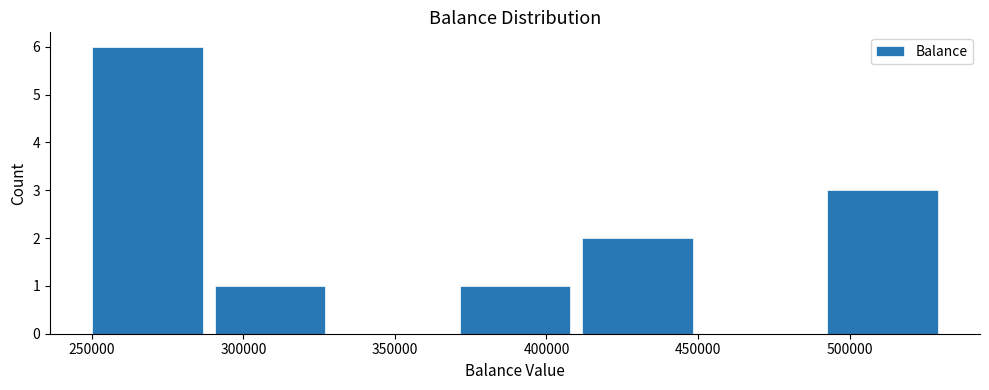

Over which range of the x-axis is the bar tallest?

250000 to 290000